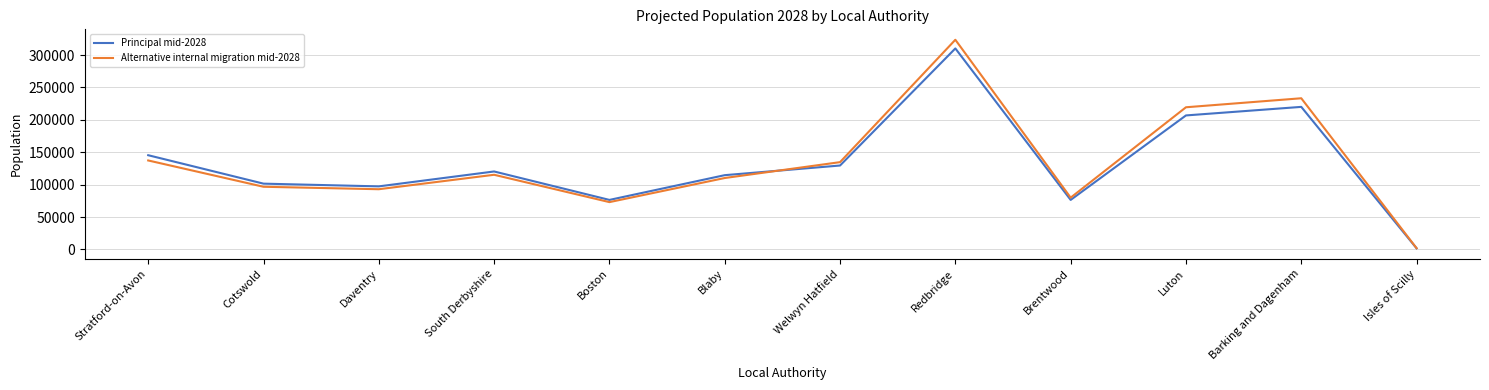

What is the maximum value shown in the chart?

323600